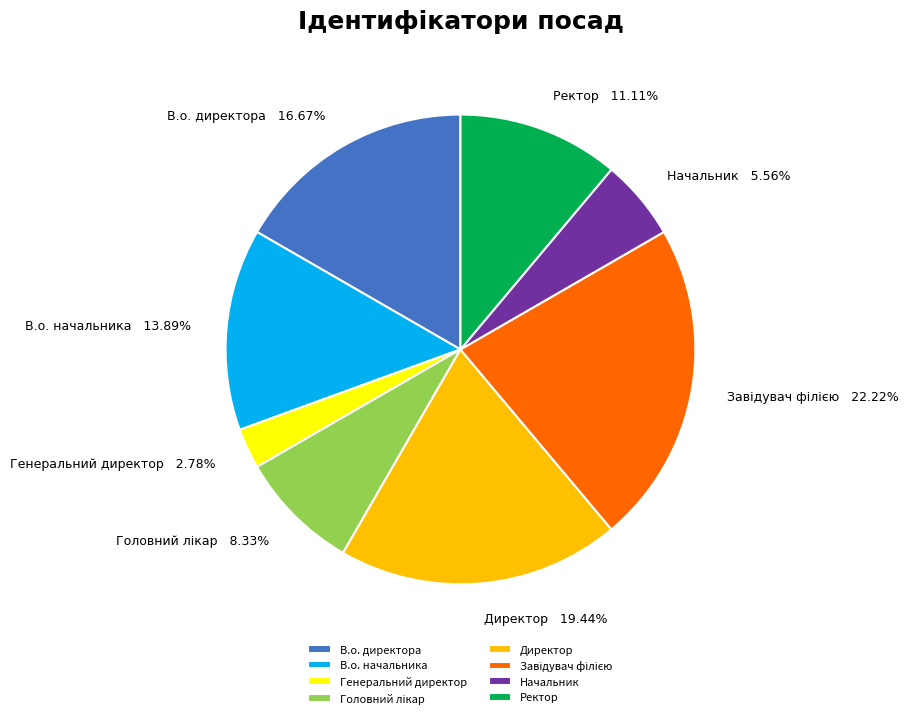

The Ректор slice represents 1% of the pie. True or false?

False